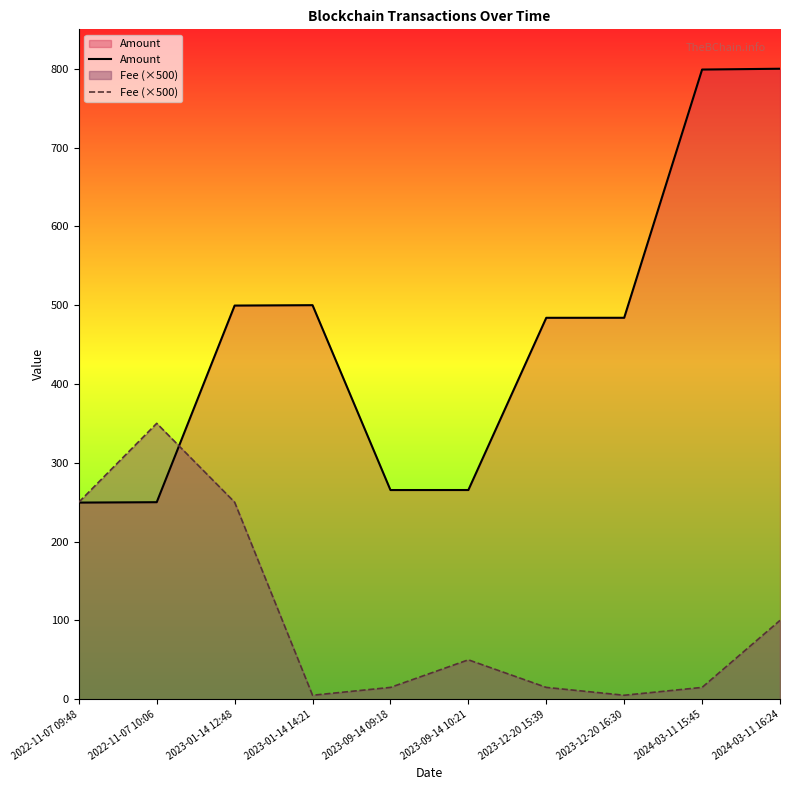

After their last crossing, which series has the higher values: Amount or Fee (×500)?

Amount